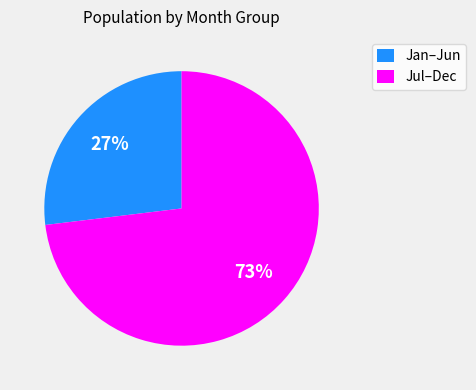

To the nearest percent, what percentage of the pie is Jul–Dec?

73%